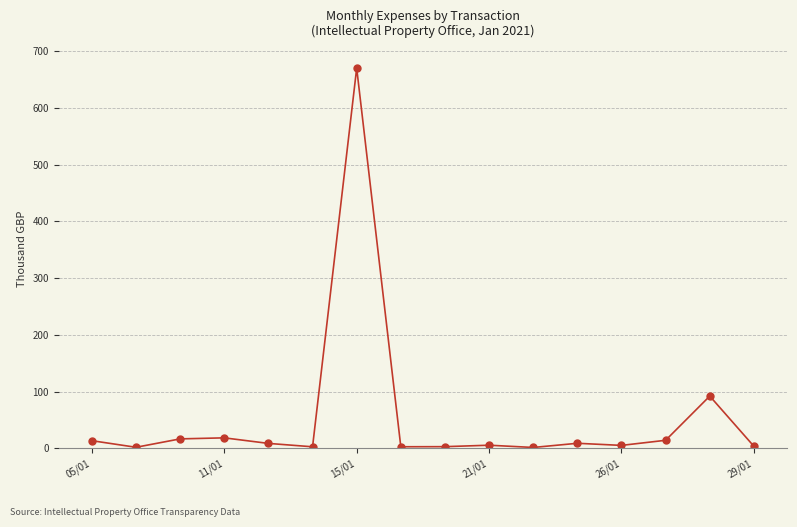

What is the value of the 14th point from the left?

14.1